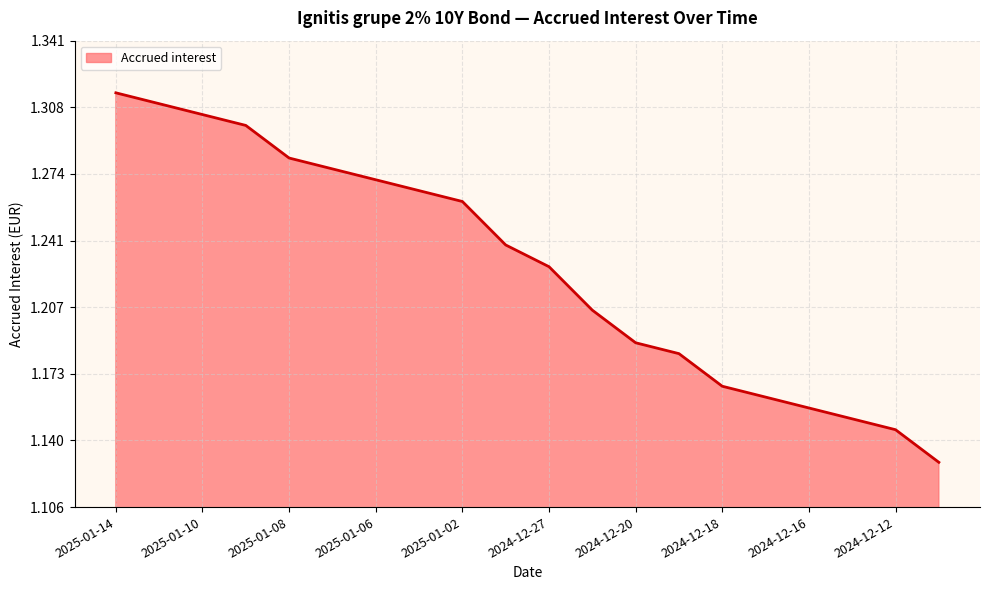

Which category has the highest value across all series?

2025-01-14